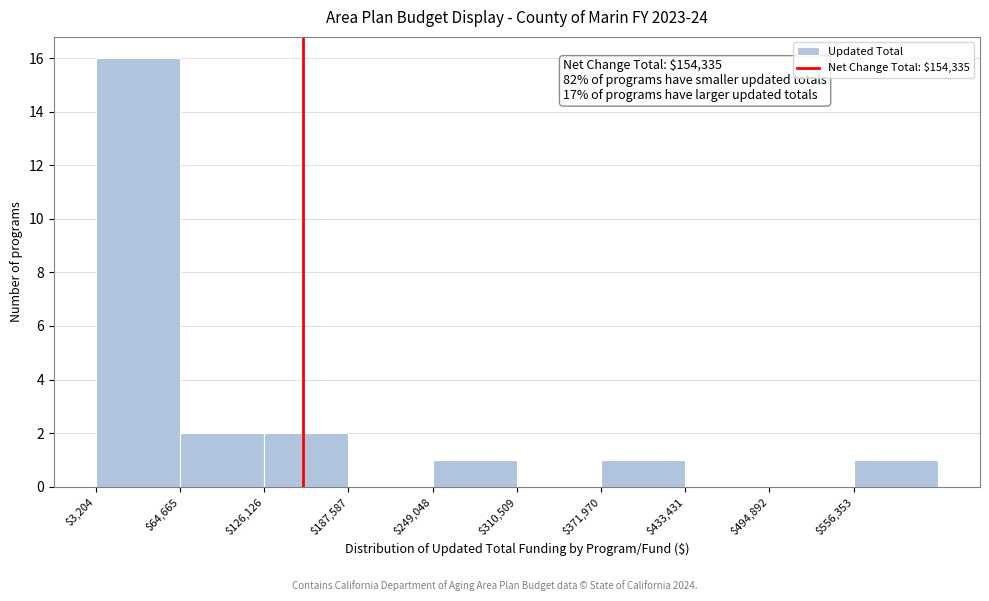

Over which range of the x-axis is the bar tallest?

0 to 60000